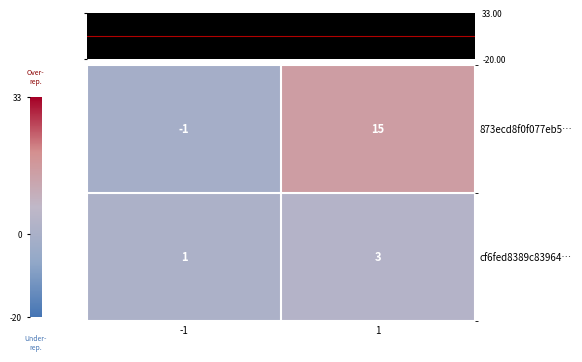

The value of 873ecd8f0f077eb5… at -1 is -1. True or false?

True